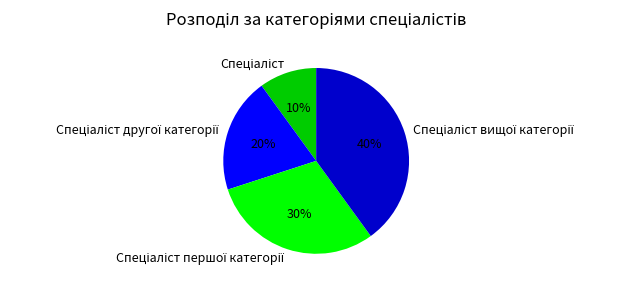

Is there any slice that represents more than half of the pie?

No